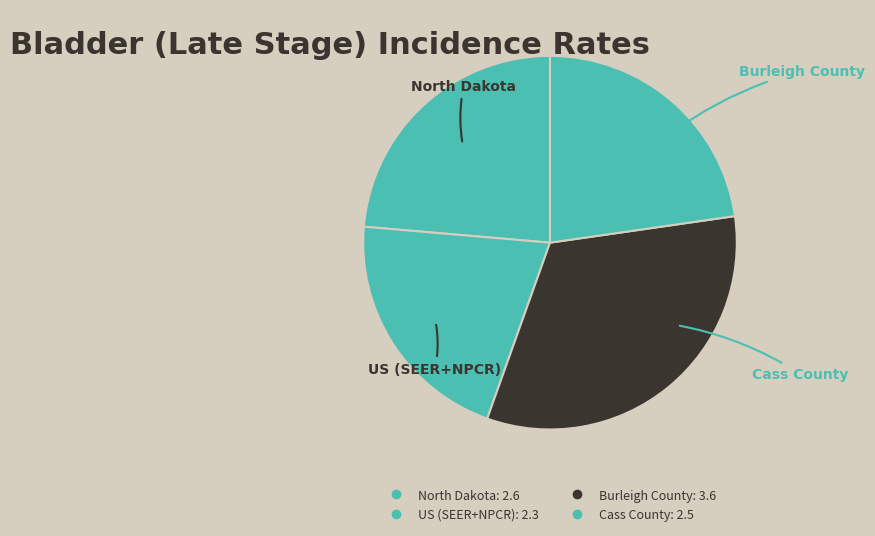

Which has a higher value, Burleigh County or North Dakota?

Burleigh County